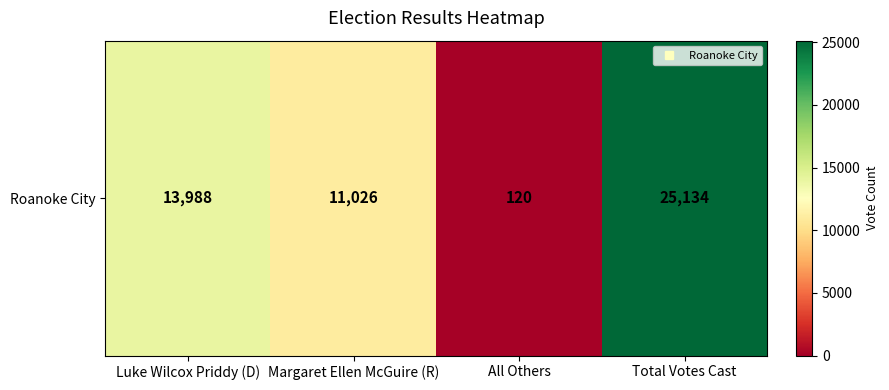

How many categories are shown in the chart?

4